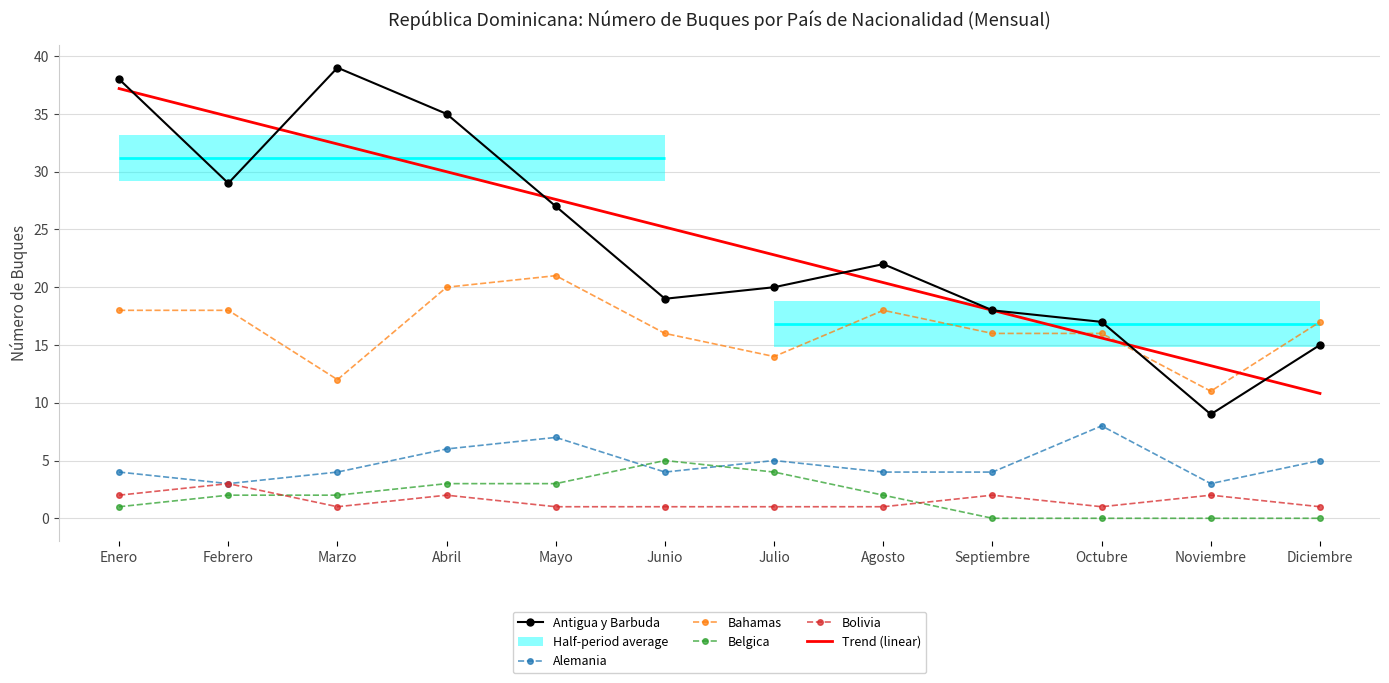

At which category does Antigua y Barbuda reach its first local peak?

Marzo